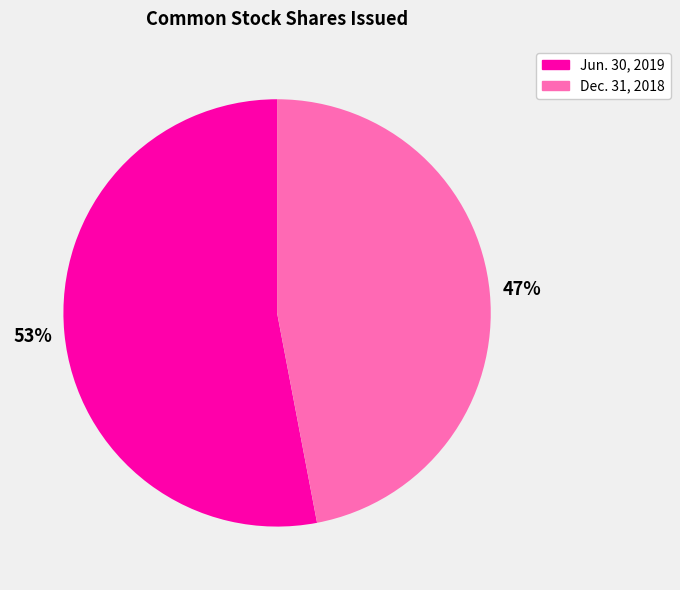

To the nearest percent, what is the difference between the largest and smallest slice percentages?

6%